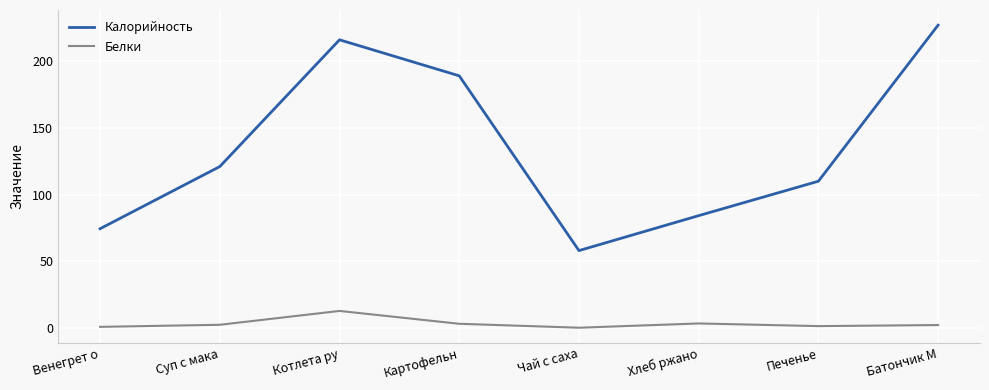

Where is Калорийность nearest to the value 142?

Суп с мака